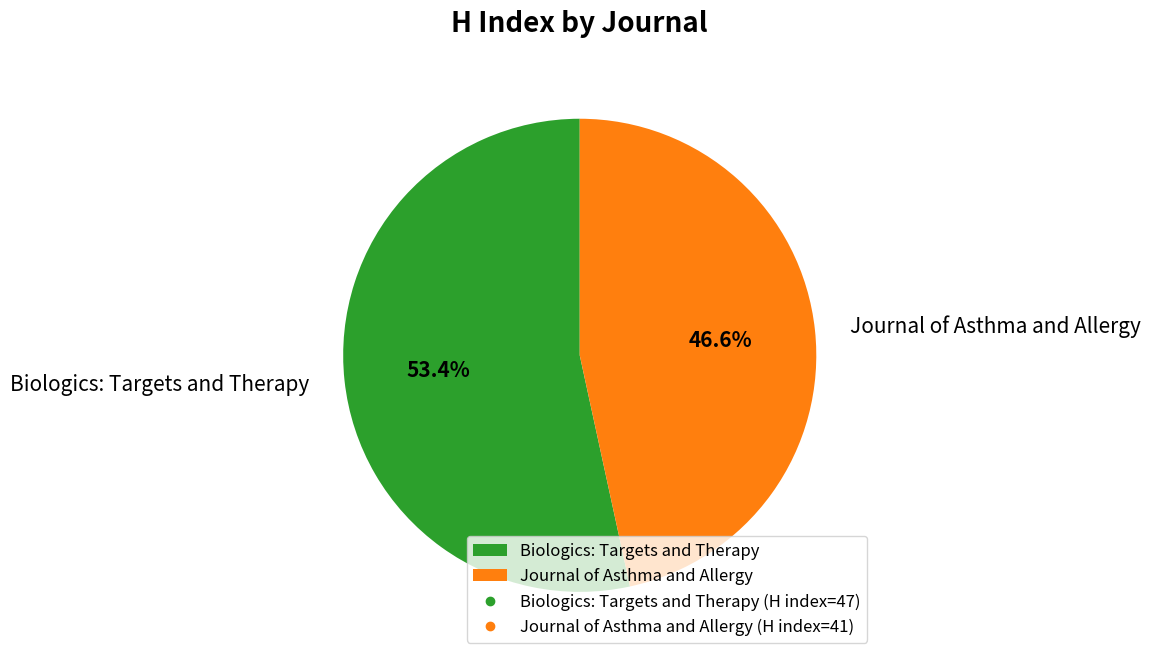

Is it true that Journal of Asthma and Allergy is 58% of the pie?

False